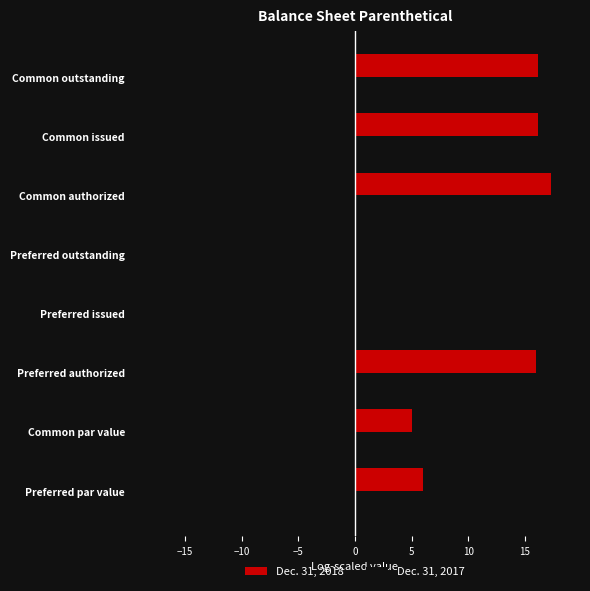

How many series are shown in this chart?

2